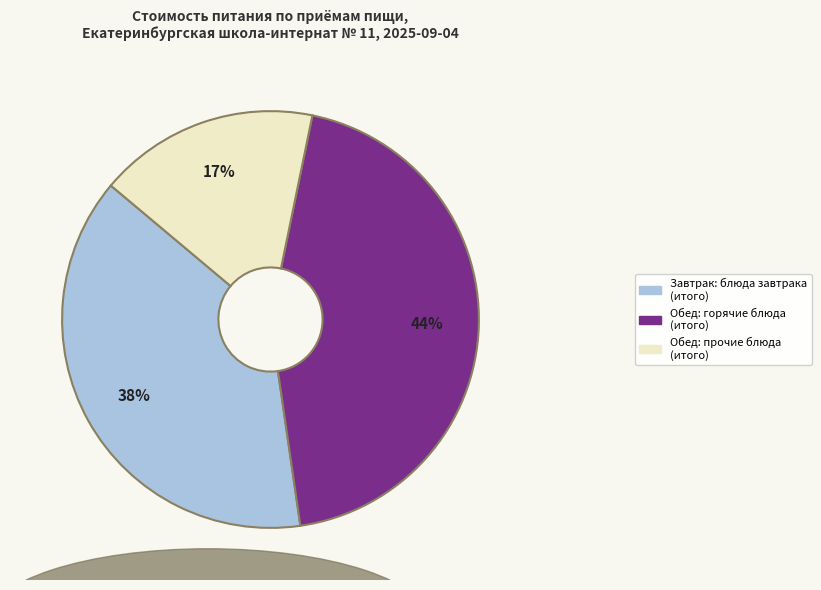

Which category has the biggest portion of the pie?

Обед: горячие блюда (итого)